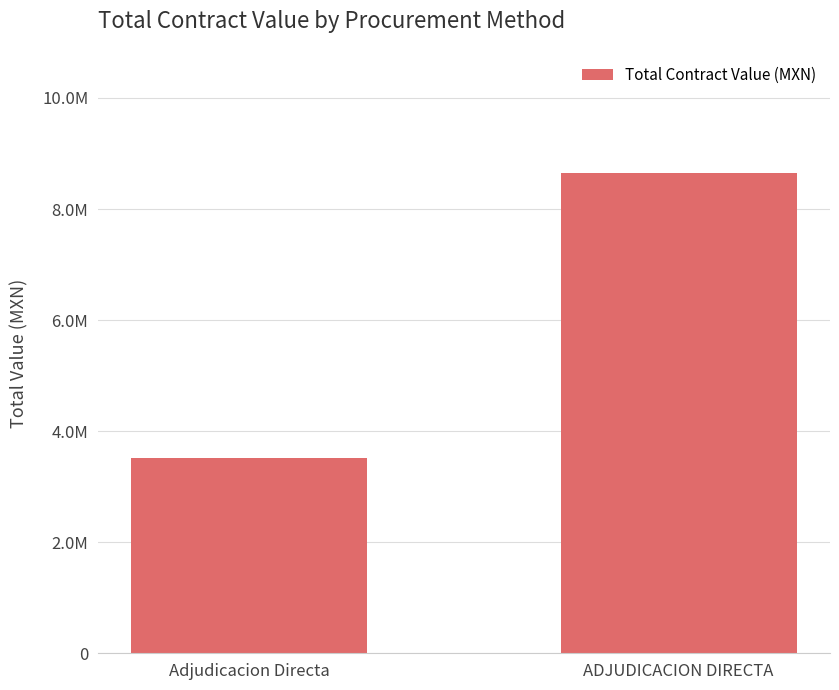

What is the label of the 1st bar from the left?

Adjudicacion Directa